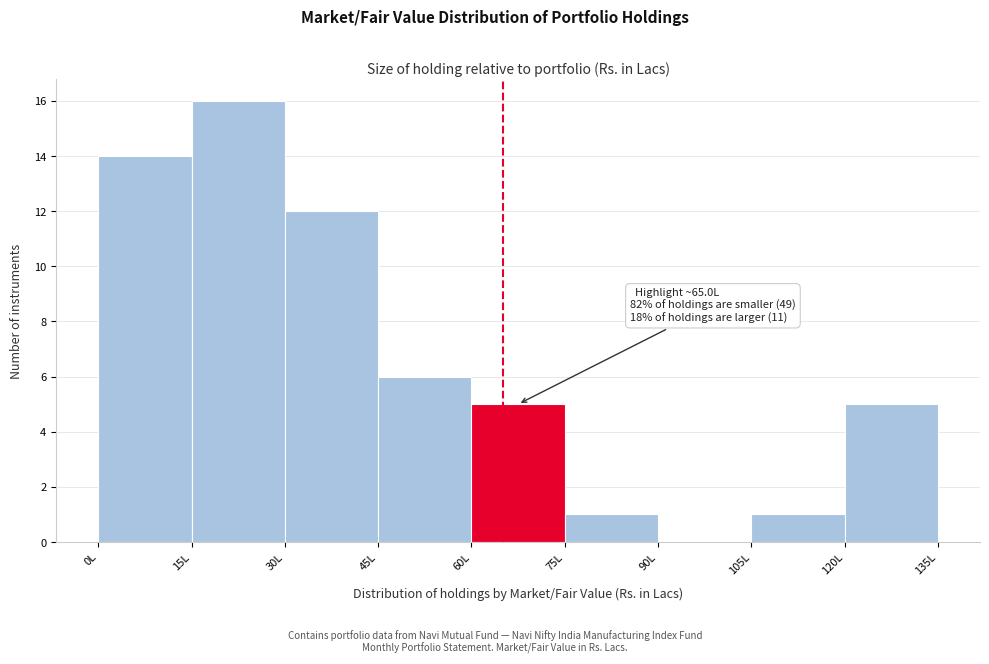

Which range on the x-axis has the tallest bar?

15 to 30